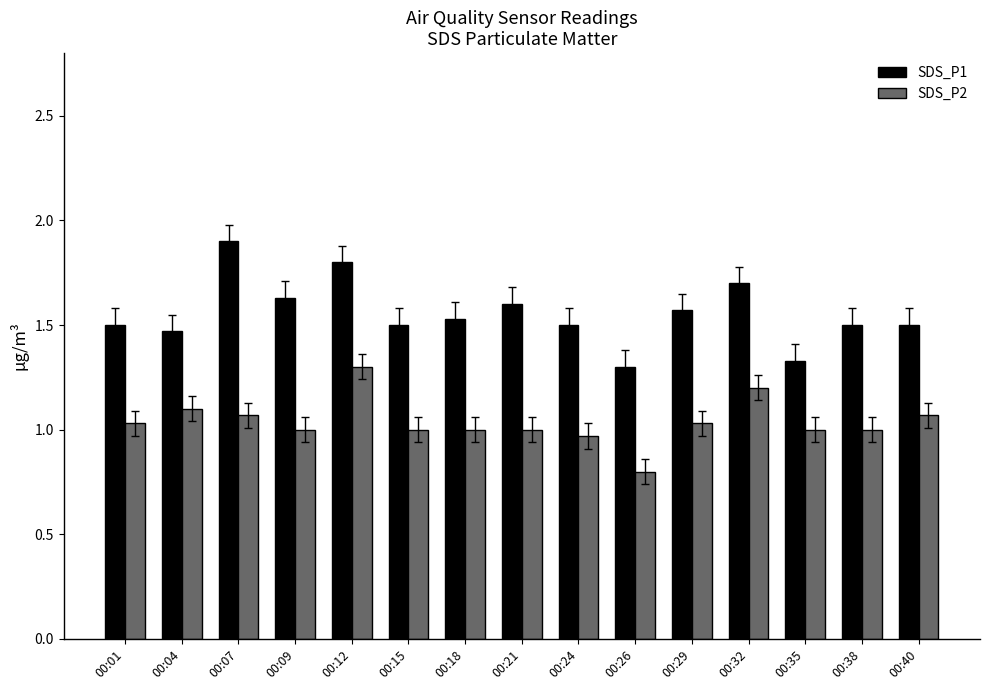

Count the number of data series in this chart.

2